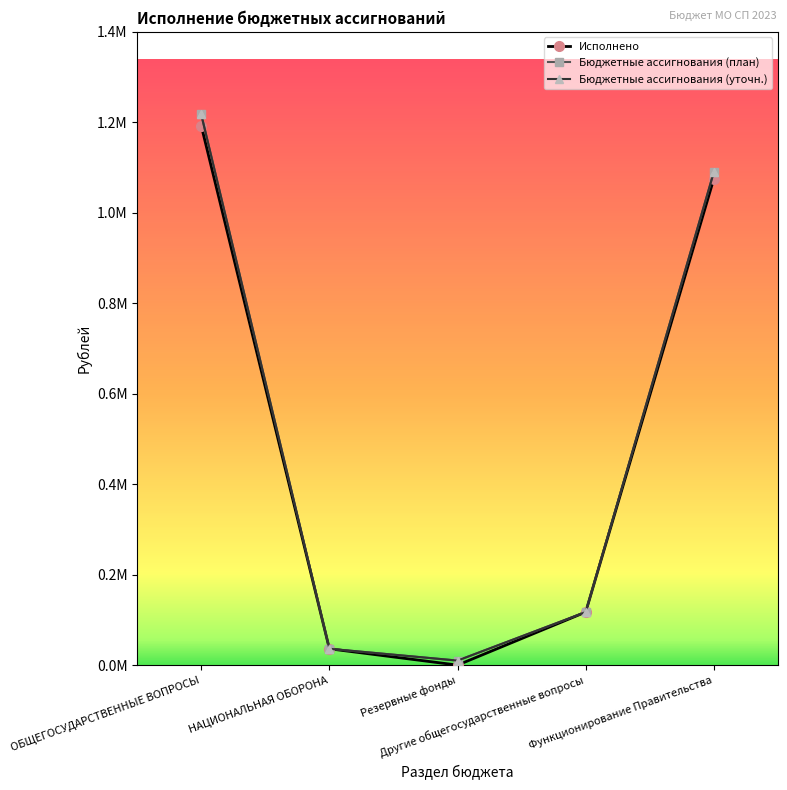

What position from the right is ОБЩЕГОСУДАРСТВЕННЫЕ ВОПРОСЫ?

5